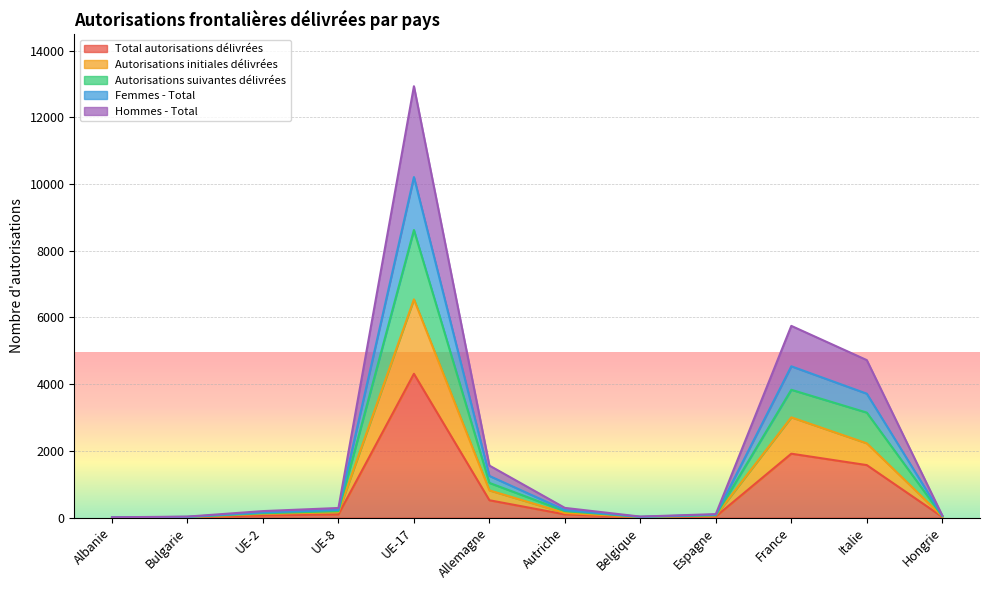

Between UE-17 and France, which is larger?

UE-17